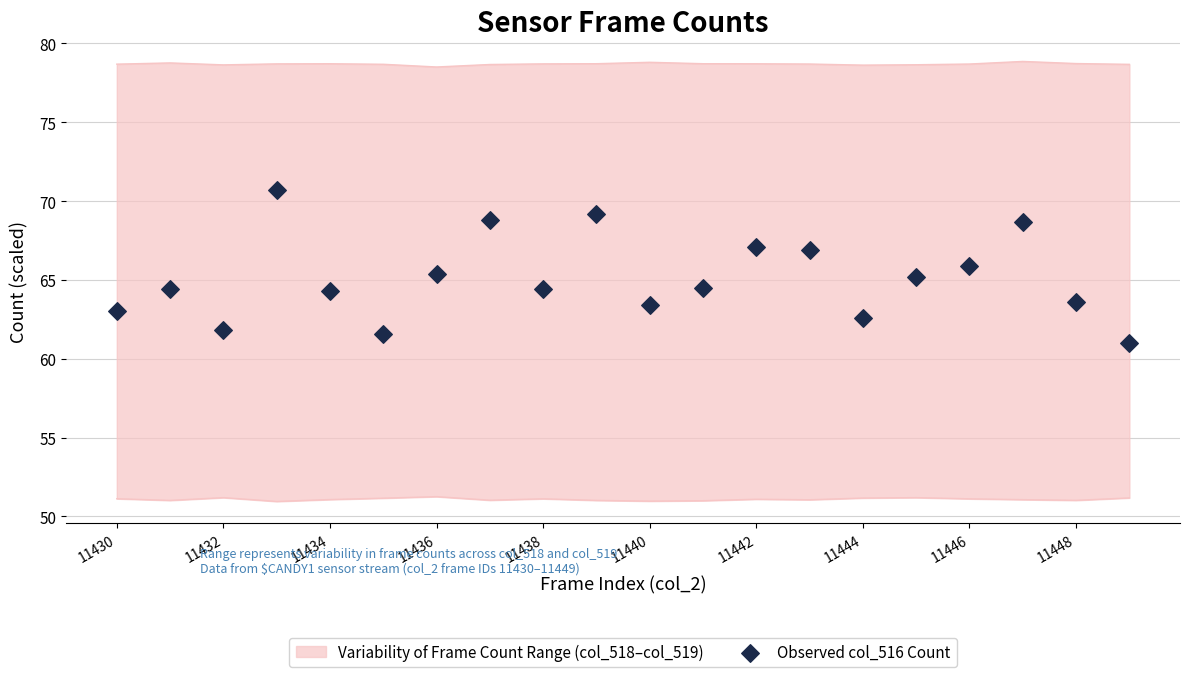

What is the change in value from 13 to 18?

-3.3